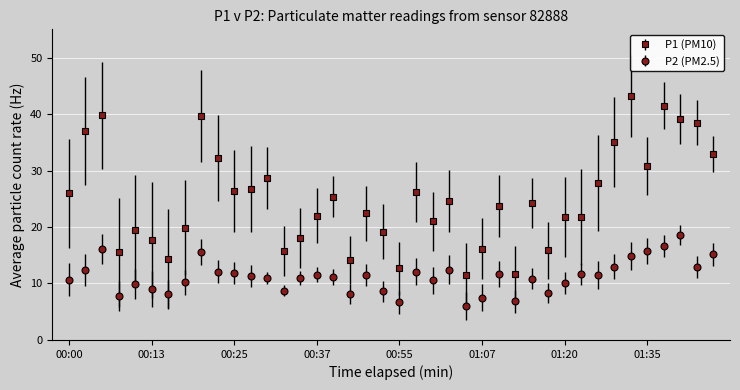

What is the maximum value shown in the chart?

43.2